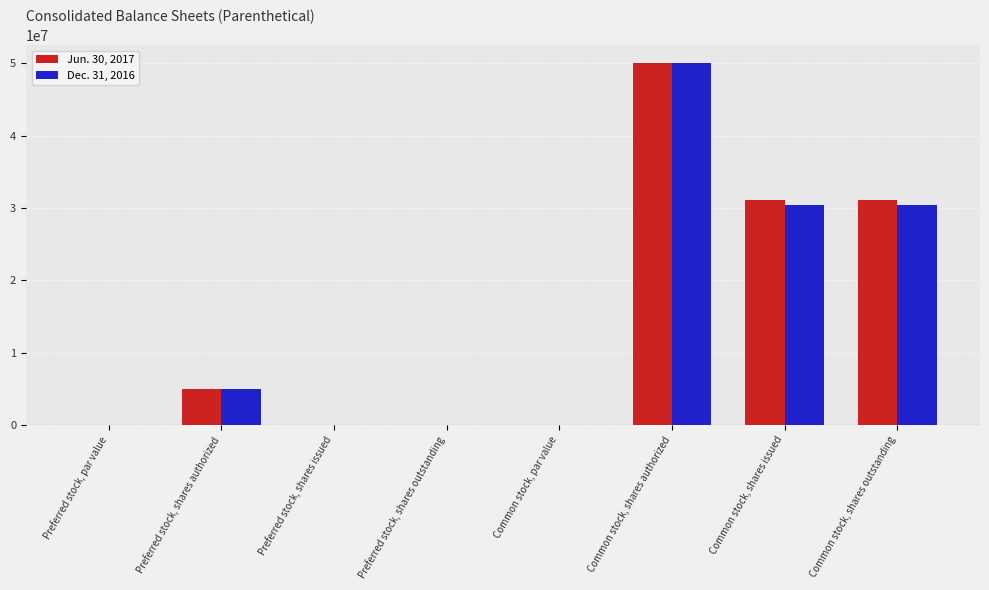

What is the maximum value for Dec. 31, 2016?

50000000.0